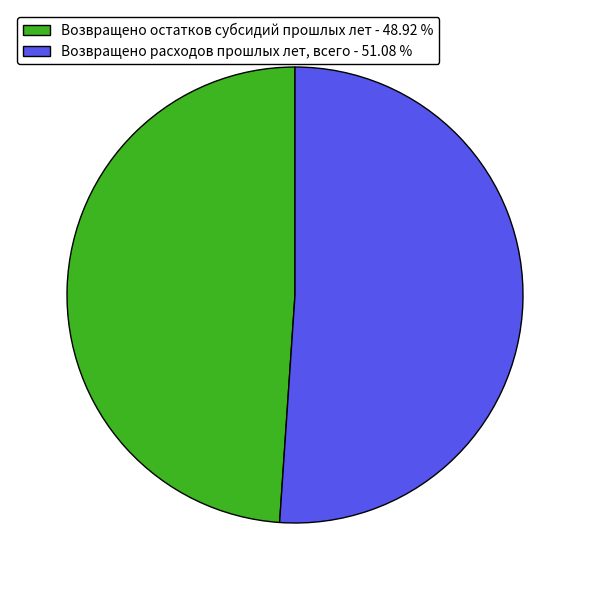

Combined, do Возвращено расходов прошлых лет, всего and Возвращено остатков субсидий прошлых лет account for over 50%?

Yes